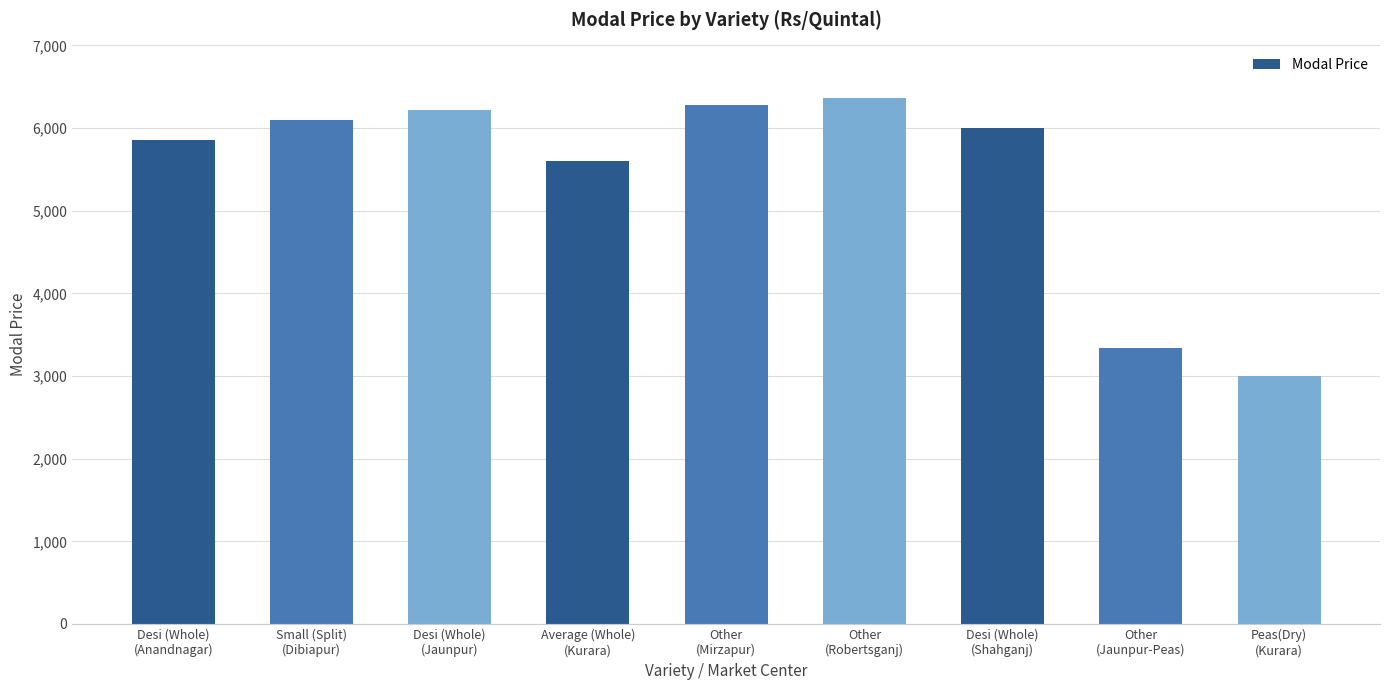

Reading left to right, transcribe all the data shown in this chart.

5850	6100	6215	5600	6280	6360	6000	3340	3000